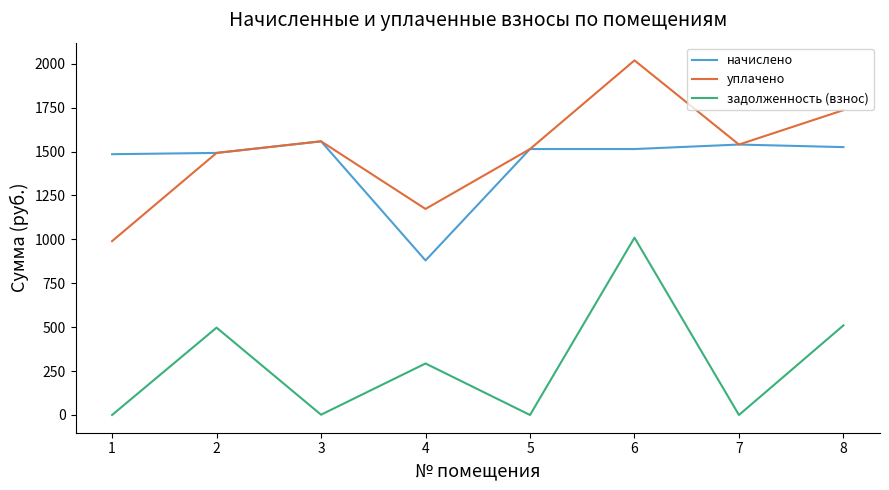

List the series in order of their peak value, lowest first.

задолженность (взнос), начислено, уплачено